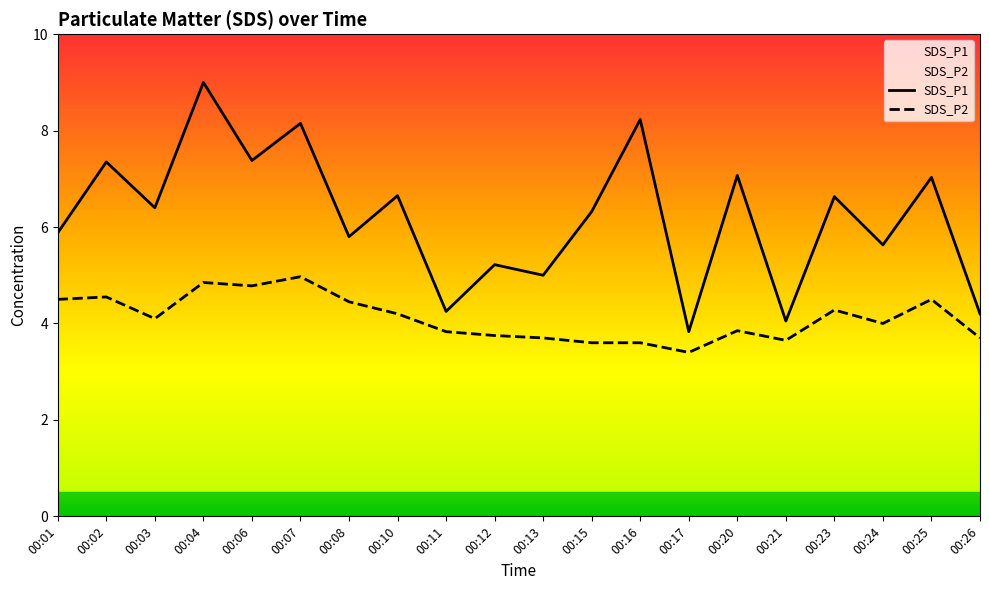

What are all the series names shown in the legend?

SDS_P1, SDS_P2